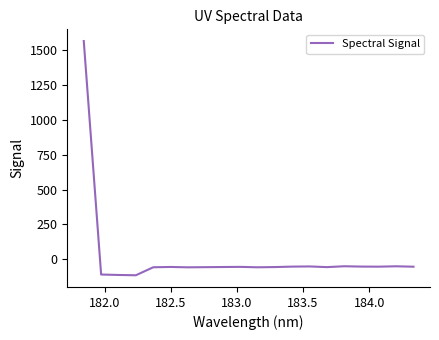

What is the smallest value displayed?

-114.2